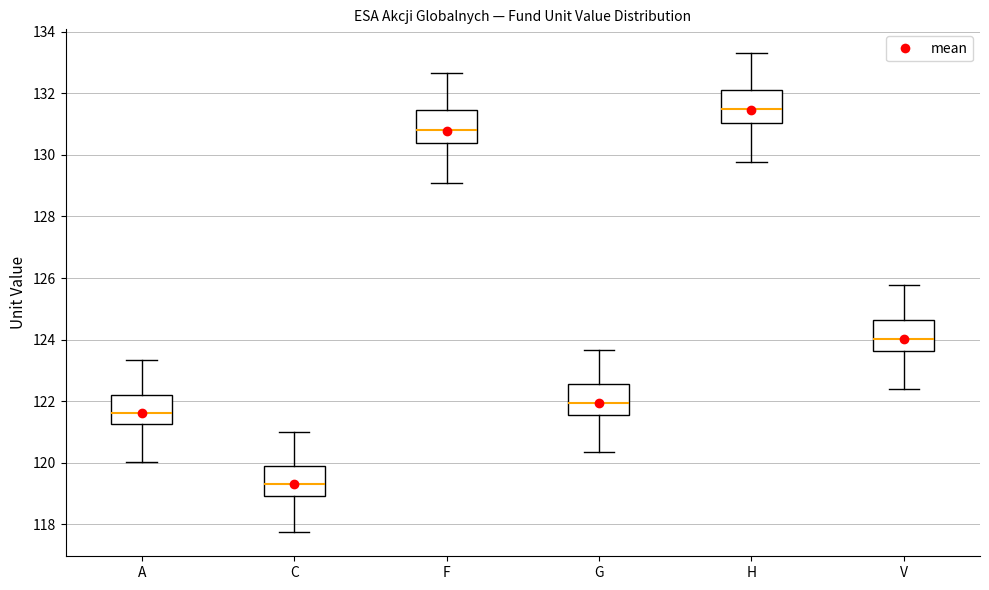

Reading left to right, read every box against the y-axis: the position of its median line, the range the box covers, and the ends of its whiskers. The values are not printed on the chart, so give them approximately, as read against the axis.

A: median 121.6, box 121.2 to 122.2, whiskers 120.0 to 123.4
C: median 119.4, box 119.0 to 119.8, whiskers 117.8 to 121.0
F: median 130.8, box 130.4 to 131.4, whiskers 129.0 to 132.6
G: median 122.0, box 121.6 to 122.6, whiskers 120.4 to 123.6
H: median 131.4, box 131.0 to 132.2, whiskers 129.8 to 133.4
V: median 124.0, box 123.6 to 124.6, whiskers 122.4 to 125.8